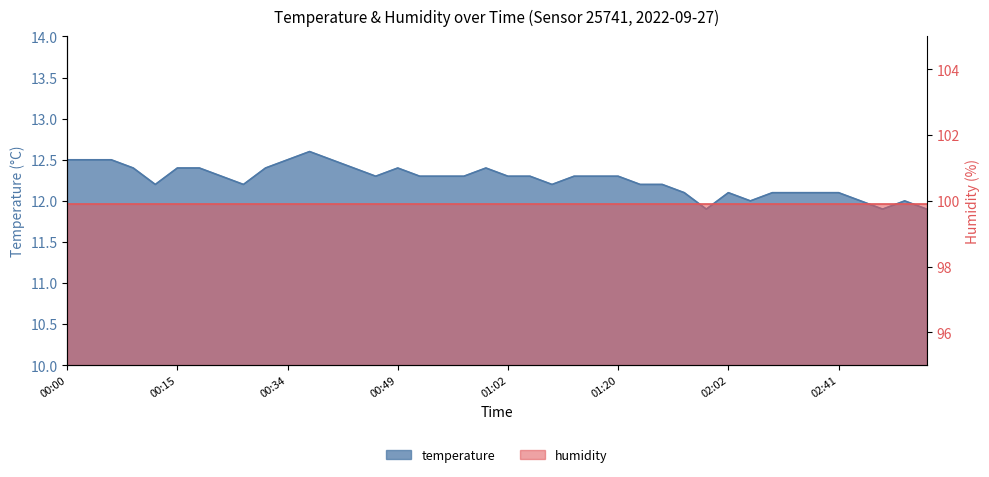

At which category does the chart reach its peak across all series?

00:36